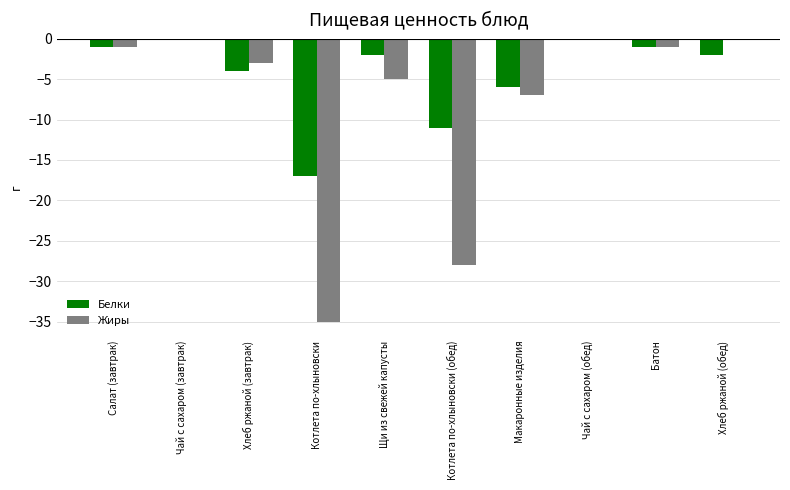

Count the number of data series in this chart.

2